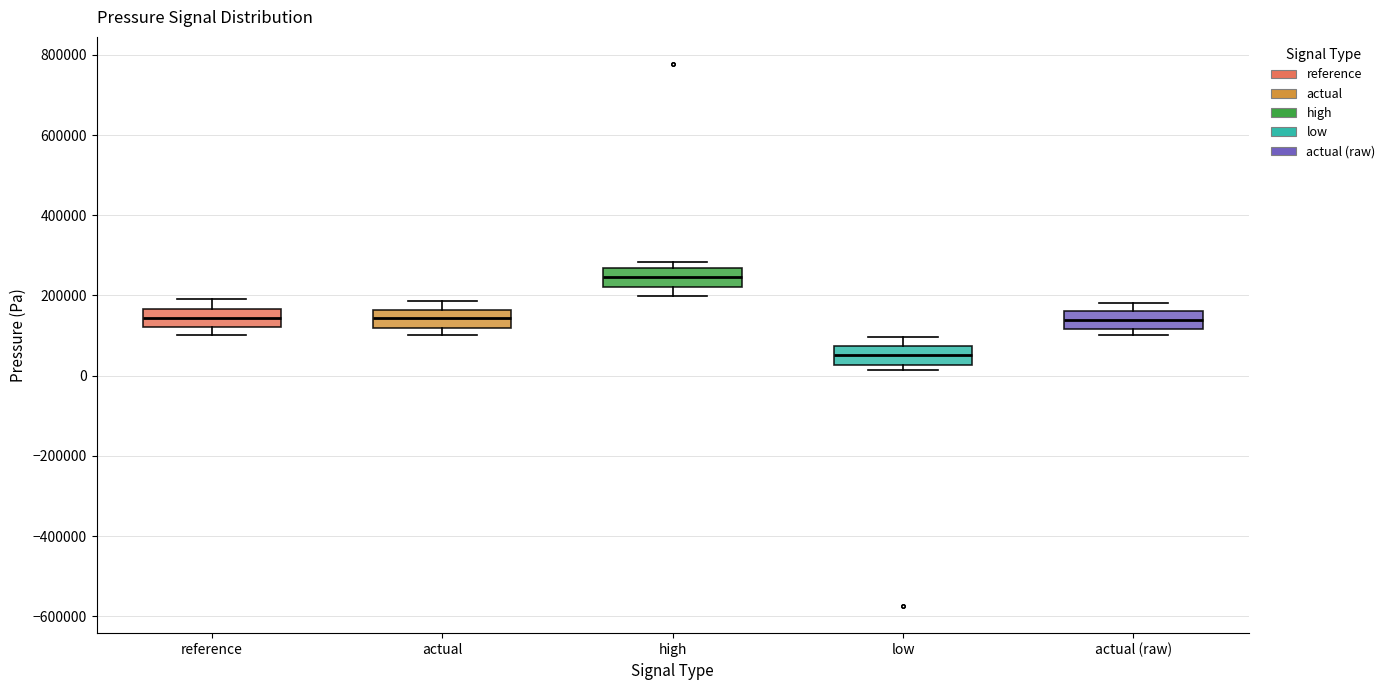

Where is the lower edge of the box for high on the y-axis? The values are not printed on the chart, so give them approximately, as read against the axis.

220000